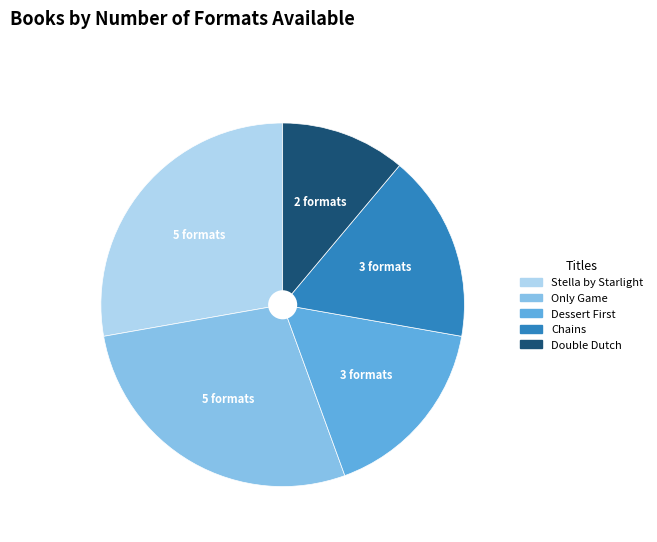

Do Only Game and Stella by Starlight together represent more than half of the pie?

Yes